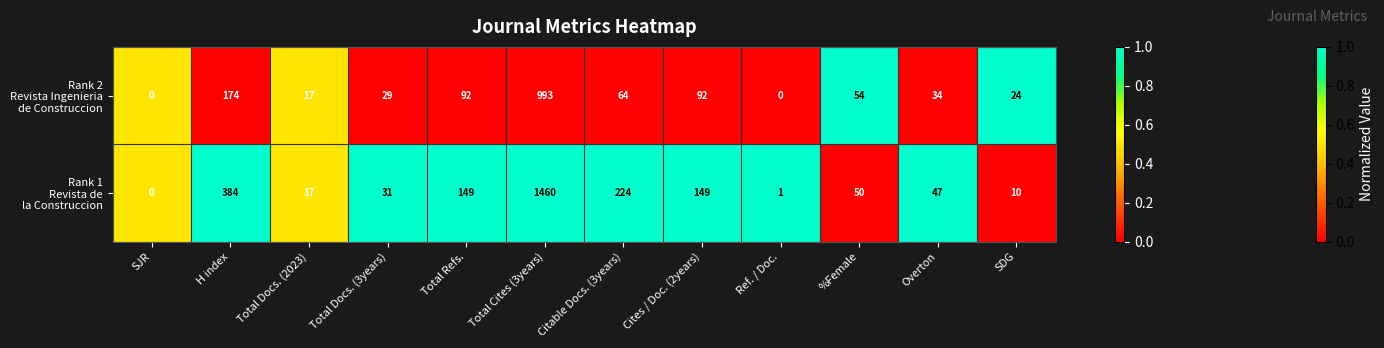

What is the difference between the highest and lowest values at H index?

210